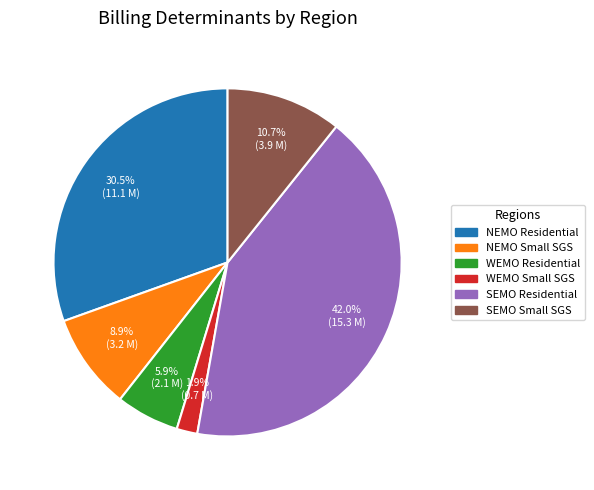

To the nearest percent, what is the difference between the largest and smallest slice percentages?

40%